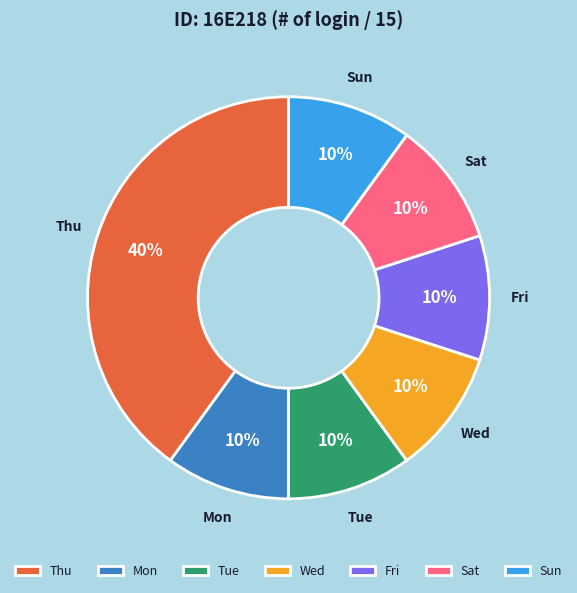

What is the largest slice in the pie chart?

Thu